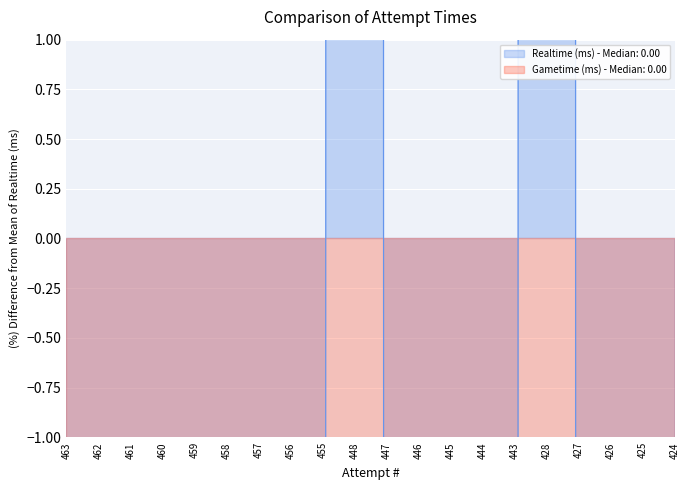

At which category does the chart reach its peak across all series?

448